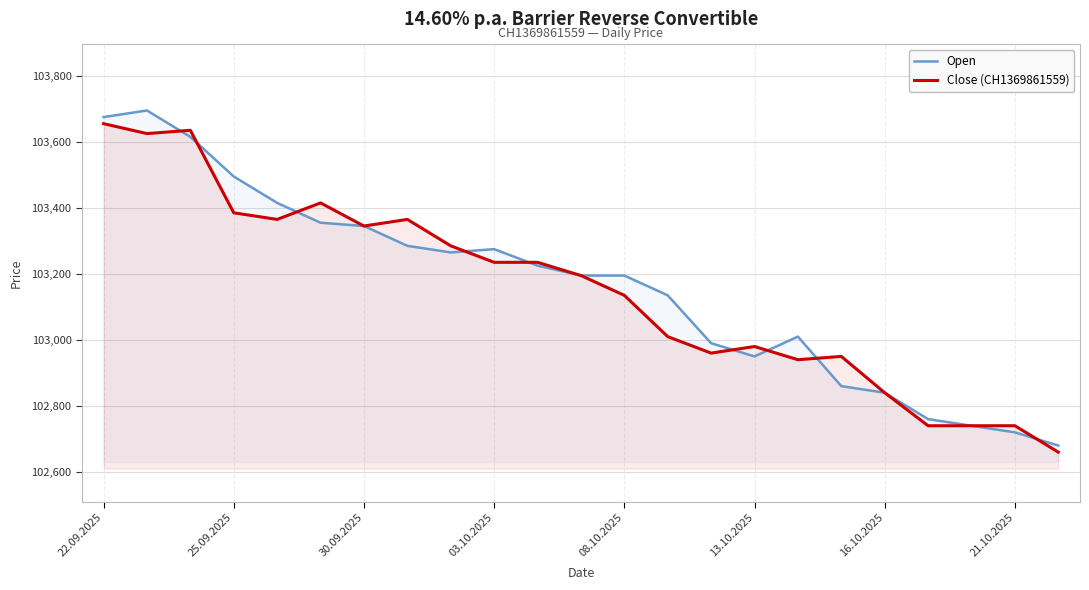

What is the smallest value displayed?

102660